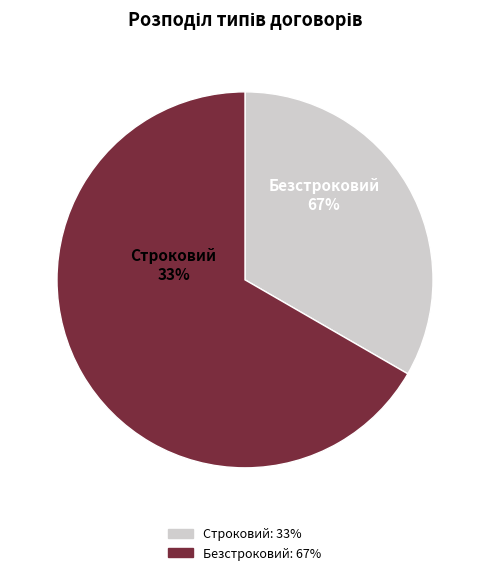

Approximately how many times larger is the value at Безстроковий compared to Строковий?

2.0